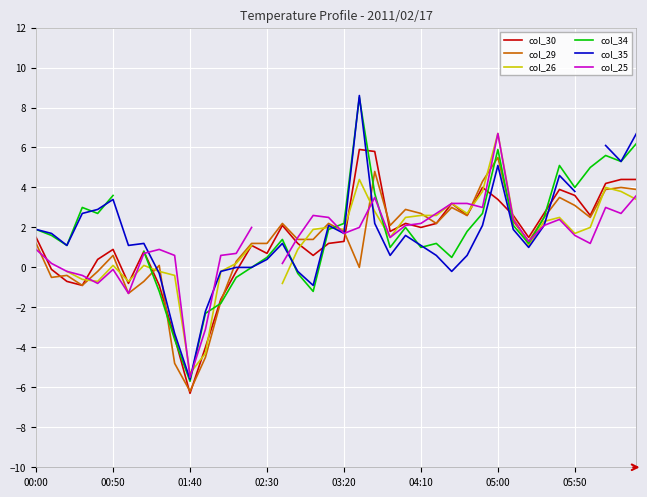

The col_25 series shows 1.2 at 36. True or false?

True